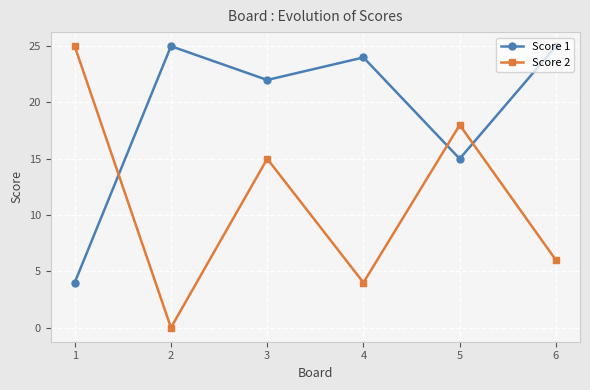

At which label does Score 2 reach its minimum?

2